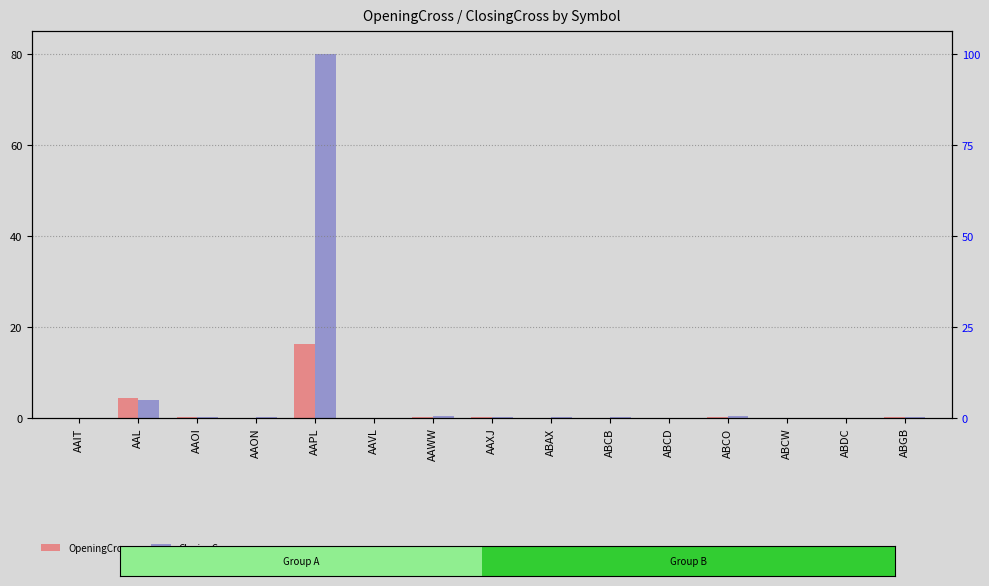

What is the label of the 15th bar from the left?

ABGB